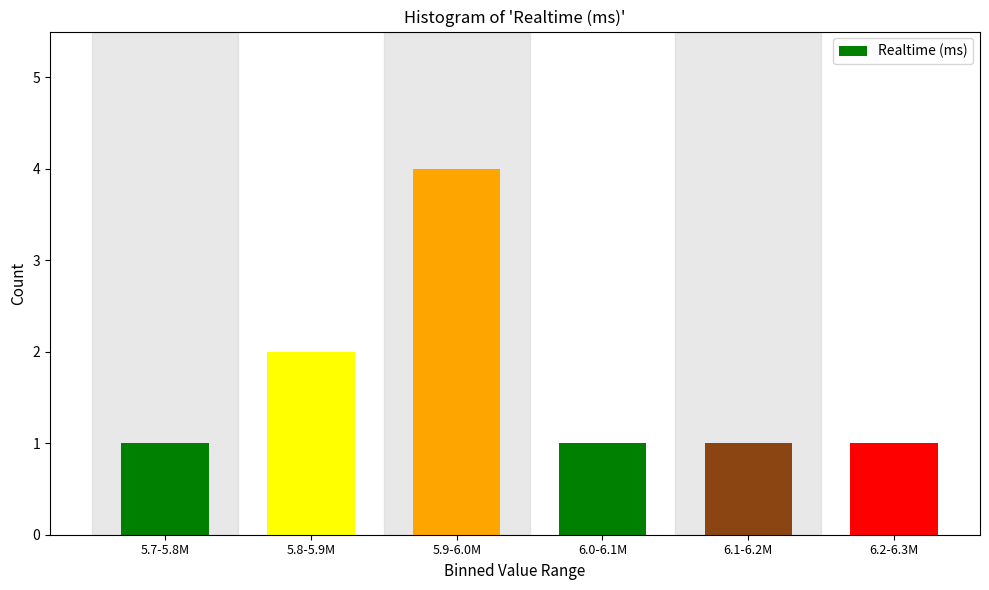

Reading left to right, list all the values displayed in this chart.

5.7-5.8M=1	5.8-5.9M=2	5.9-6.0M=4	6.0-6.1M=1	6.1-6.2M=1	6.2-6.3M=1